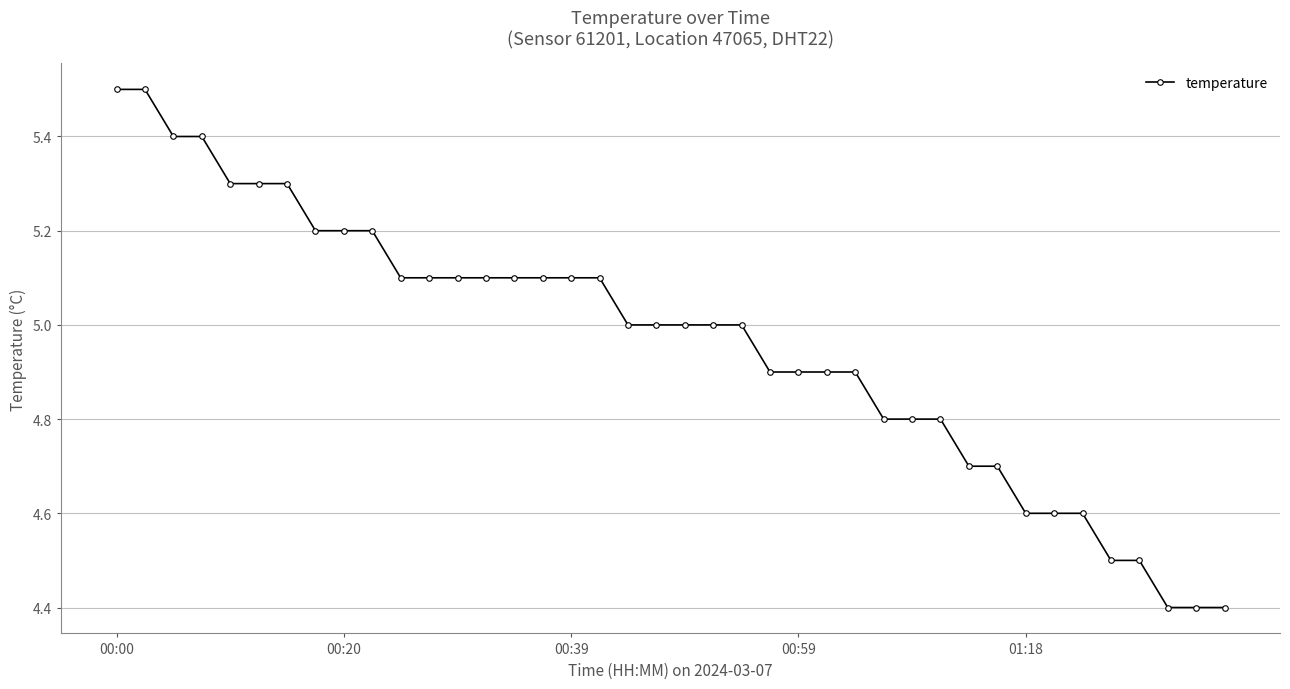

What is the minimum value shown in the chart?

4.4